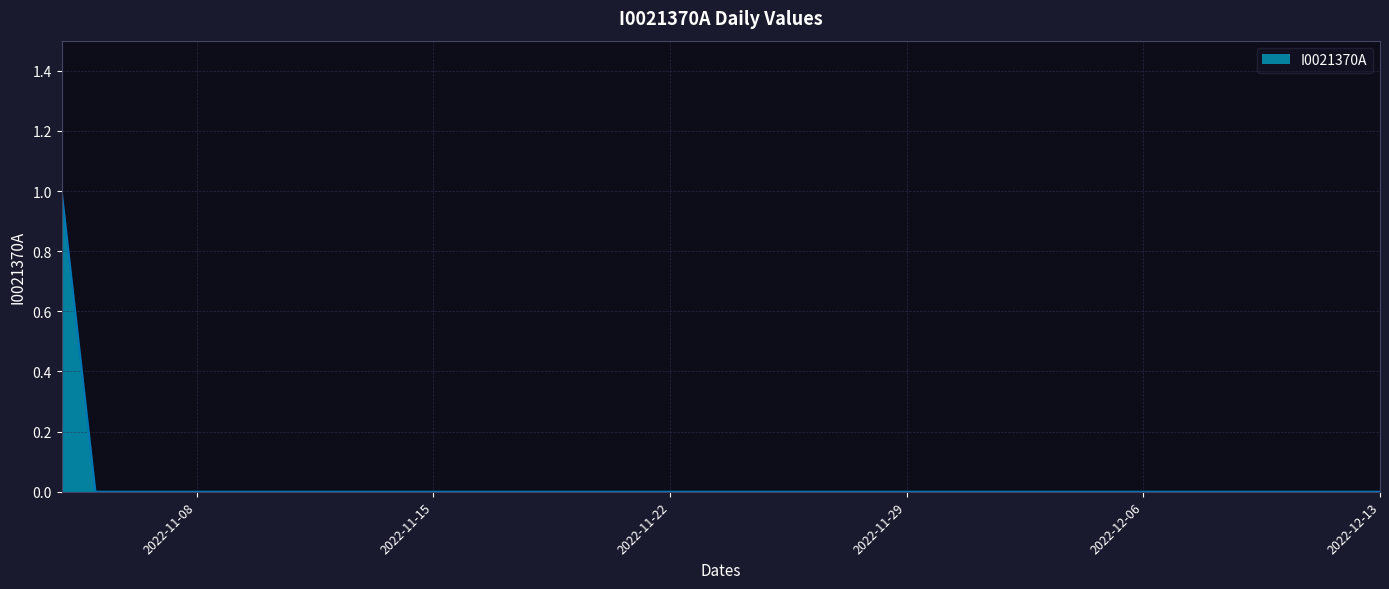

At which label is the value closest to 0?

2022-11-05